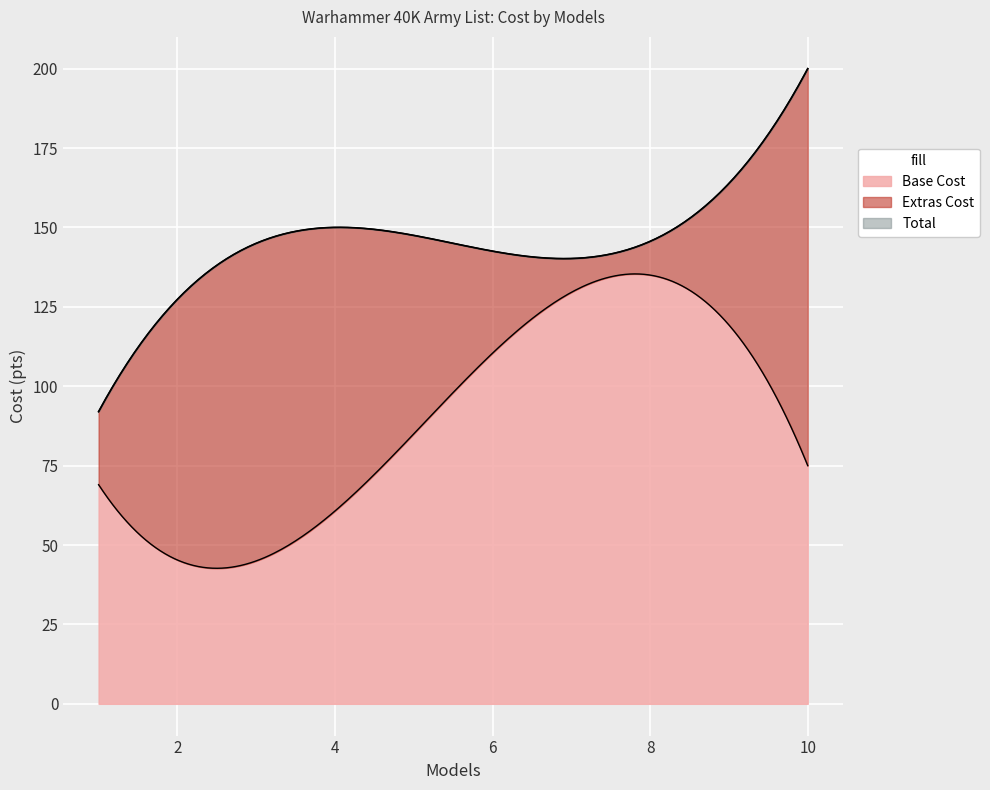

Count the number of data series in this chart.

3